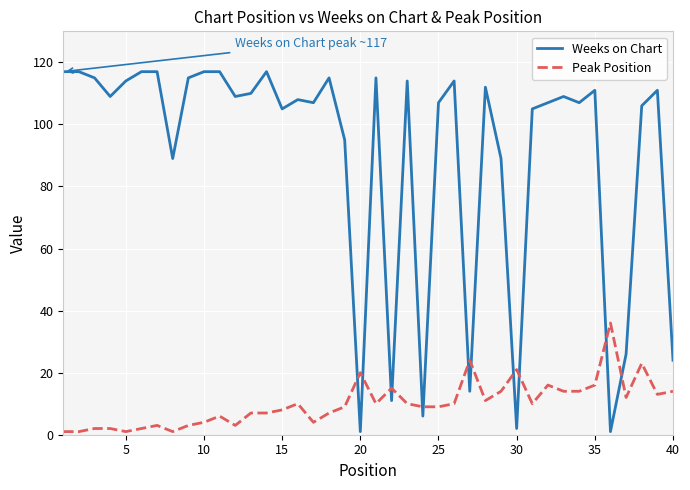

Reading right to left, list all the values displayed in this chart.

Weeks on Chart: 24	111	106	26	1	111	107	109	107	105	2	89	112	14	114	107	6	114	11	115	1	95	115	107	108	105	117	110	109	117	117	115	89	117	117	114	109	115	117	117
Peak Position: 14	13	23	12	36	16	14	14	16	10	21	14	11	24	10	9	9	10	15	10	20	9	7	4	10	8	7	7	3	6	4	3	1	3	2	1	2	2	1	1